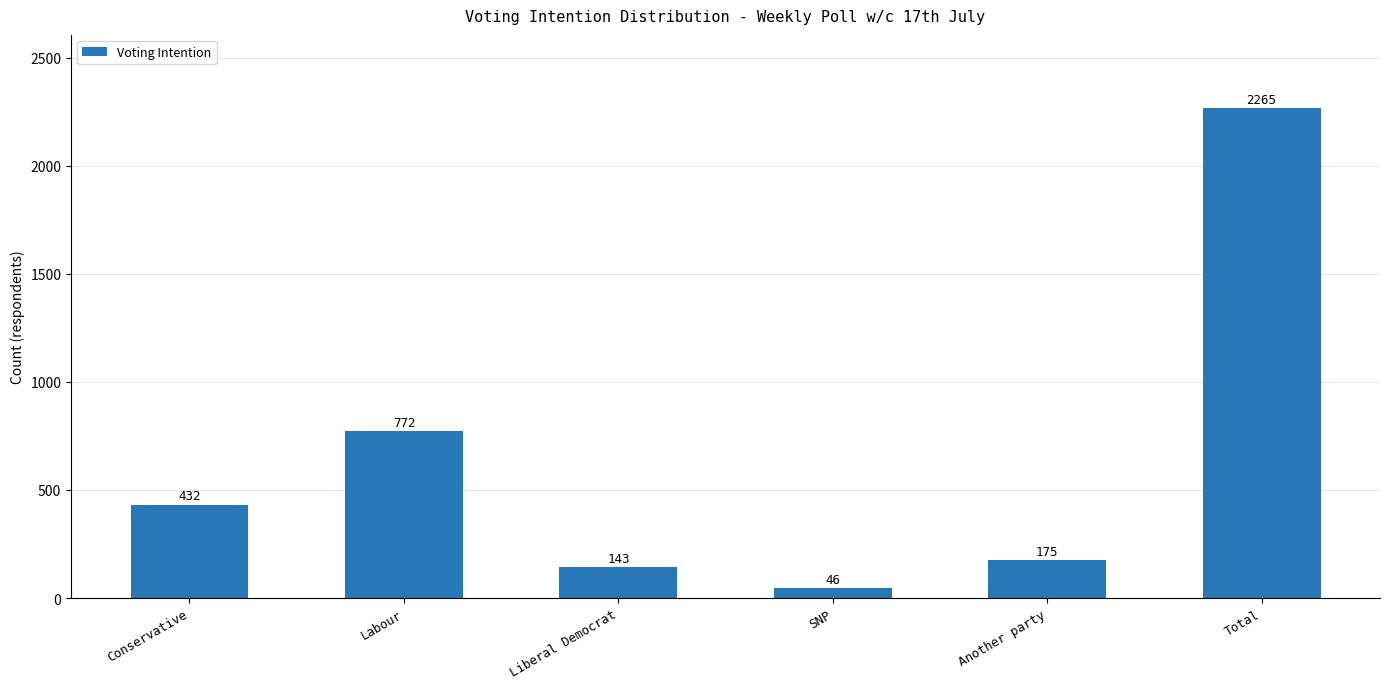

What is the ratio of the value at Liberal Democrat to the value at Total?

0.1